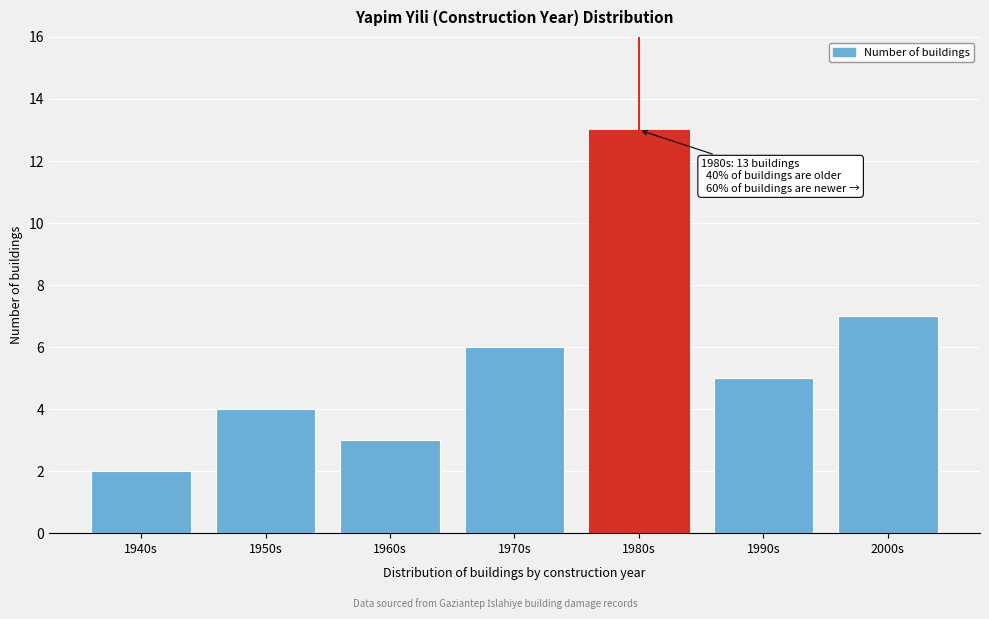

Reading left to right, transcribe all the data shown in this chart.

1940s=2	1950s=4	1960s=3	1970s=6	1980s=13	1990s=5	2000s=7